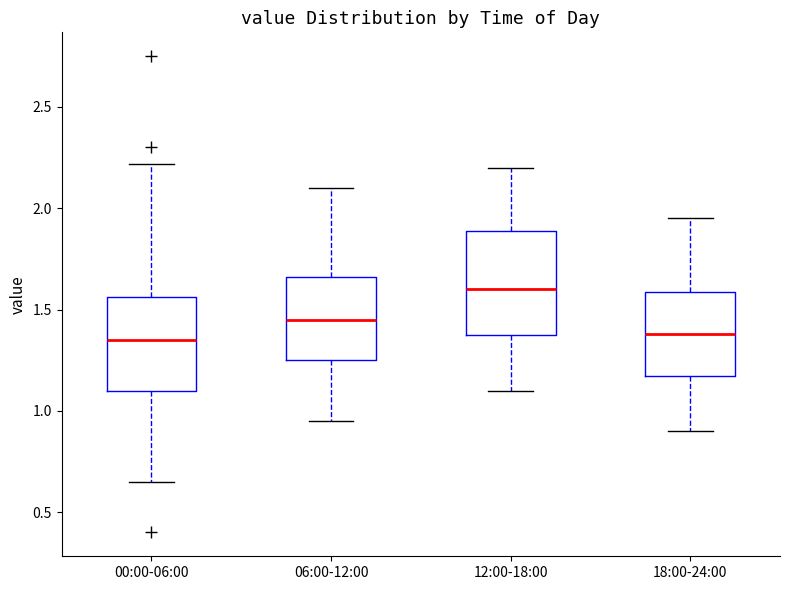

Where is the lower edge of the box for 06:00-12:00 on the y-axis? The values are not printed on the chart, so give them approximately, as read against the axis.

1.25